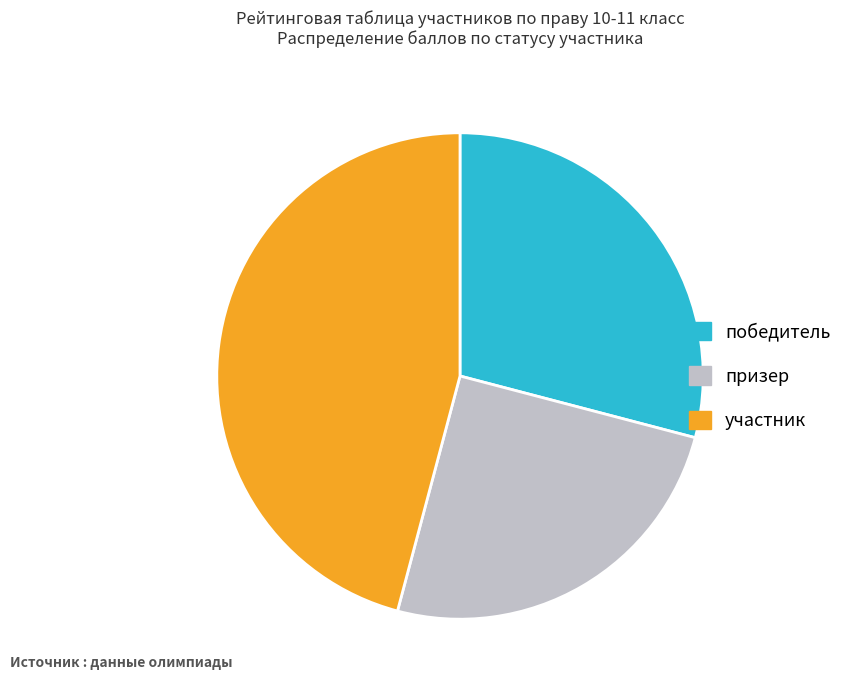

Rank the categories by value from highest to lowest.

участник, победитель, призер